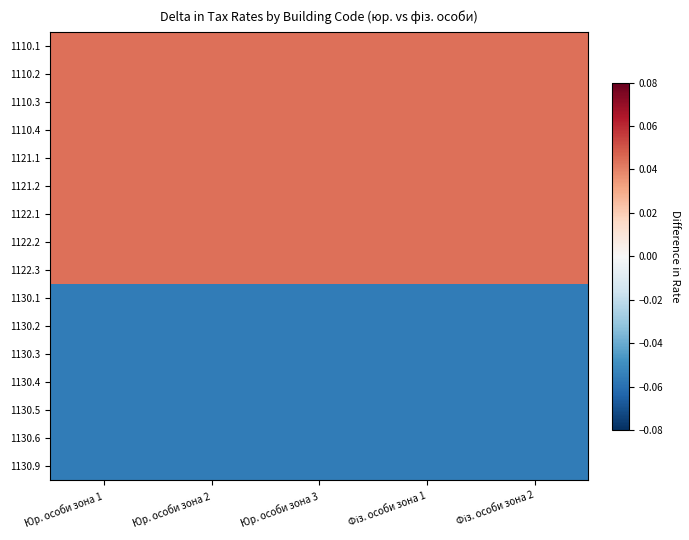

Reading left to right, transcribe all the data shown in this chart.

1110.1: Юр. особи зона 1=0.0	Юр. особи зона 2=0.0	Юр. особи зона 3=0.0	Фіз. особи зона 1=0.0	Фіз. особи зона 2=0.0
1110.2: Юр. особи зона 1=0.0	Юр. особи зона 2=0.0	Юр. особи зона 3=0.0	Фіз. особи зона 1=0.0	Фіз. особи зона 2=0.0
1110.3: Юр. особи зона 1=0.0	Юр. особи зона 2=0.0	Юр. особи зона 3=0.0	Фіз. особи зона 1=0.0	Фіз. особи зона 2=0.0
1110.4: Юр. особи зона 1=0.0	Юр. особи зона 2=0.0	Юр. особи зона 3=0.0	Фіз. особи зона 1=0.0	Фіз. особи зона 2=0.0
1121.1: Юр. особи зона 1=0.0	Юр. особи зона 2=0.0	Юр. особи зона 3=0.0	Фіз. особи зона 1=0.0	Фіз. особи зона 2=0.0
1121.2: Юр. особи зона 1=0.0	Юр. особи зона 2=0.0	Юр. особи зона 3=0.0	Фіз. особи зона 1=0.0	Фіз. особи зона 2=0.0
1122.1: Юр. особи зона 1=0.0	Юр. особи зона 2=0.0	Юр. особи зона 3=0.0	Фіз. особи зона 1=0.0	Фіз. особи зона 2=0.0
1122.2: Юр. особи зона 1=0.0	Юр. особи зона 2=0.0	Юр. особи зона 3=0.0	Фіз. особи зона 1=0.0	Фіз. особи зона 2=0.0
1122.3: Юр. особи зона 1=0.0	Юр. особи зона 2=0.0	Юр. особи зона 3=0.0	Фіз. особи зона 1=0.0	Фіз. особи зона 2=0.0
1130.1: Юр. особи зона 1=-0.1	Юр. особи зона 2=-0.1	Юр. особи зона 3=-0.1	Фіз. особи зона 1=-0.1	Фіз. особи зона 2=-0.1
1130.2: Юр. особи зона 1=-0.1	Юр. особи зона 2=-0.1	Юр. особи зона 3=-0.1	Фіз. особи зона 1=-0.1	Фіз. особи зона 2=-0.1
1130.3: Юр. особи зона 1=-0.1	Юр. особи зона 2=-0.1	Юр. особи зона 3=-0.1	Фіз. особи зона 1=-0.1	Фіз. особи зона 2=-0.1
1130.4: Юр. особи зона 1=-0.1	Юр. особи зона 2=-0.1	Юр. особи зона 3=-0.1	Фіз. особи зона 1=-0.1	Фіз. особи зона 2=-0.1
1130.5: Юр. особи зона 1=-0.1	Юр. особи зона 2=-0.1	Юр. особи зона 3=-0.1	Фіз. особи зона 1=-0.1	Фіз. особи зона 2=-0.1
1130.6: Юр. особи зона 1=-0.1	Юр. особи зона 2=-0.1	Юр. особи зона 3=-0.1	Фіз. особи зона 1=-0.1	Фіз. особи зона 2=-0.1
1130.9: Юр. особи зона 1=-0.1	Юр. особи зона 2=-0.1	Юр. особи зона 3=-0.1	Фіз. особи зона 1=-0.1	Фіз. особи зона 2=-0.1